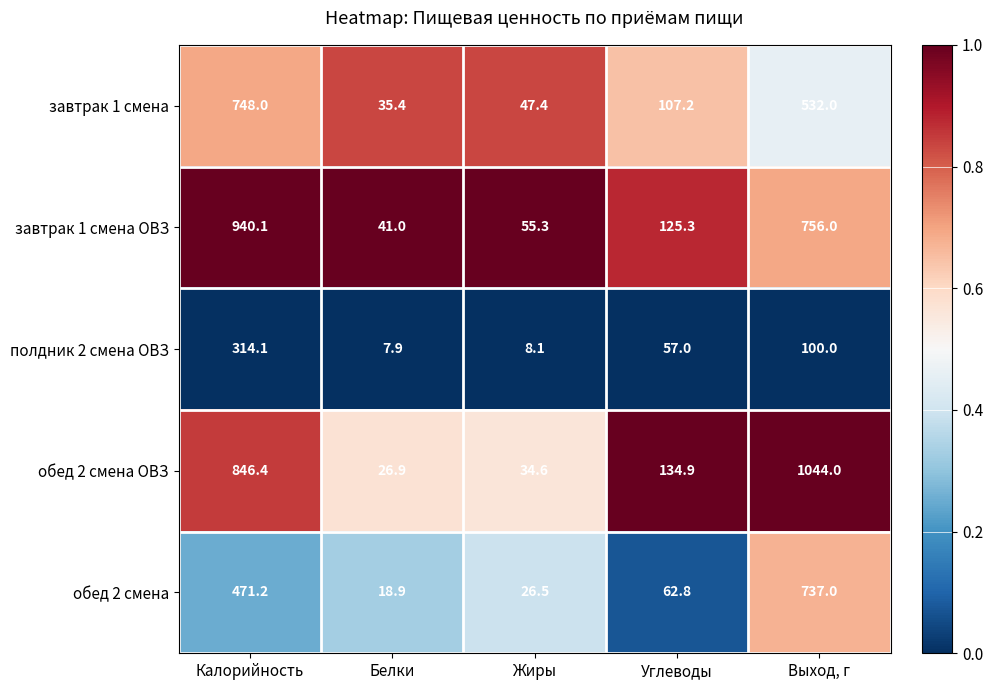

Is the value of обед 2 смена ОВЗ at Белки greater than the value of обед 2 смена at Жиры?

Yes